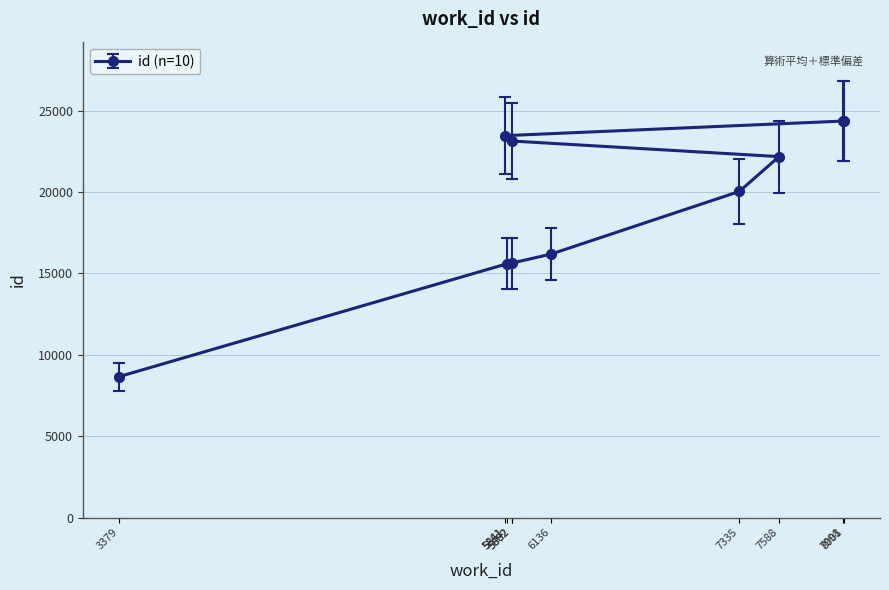

What is the maximum value shown in the chart?

24357